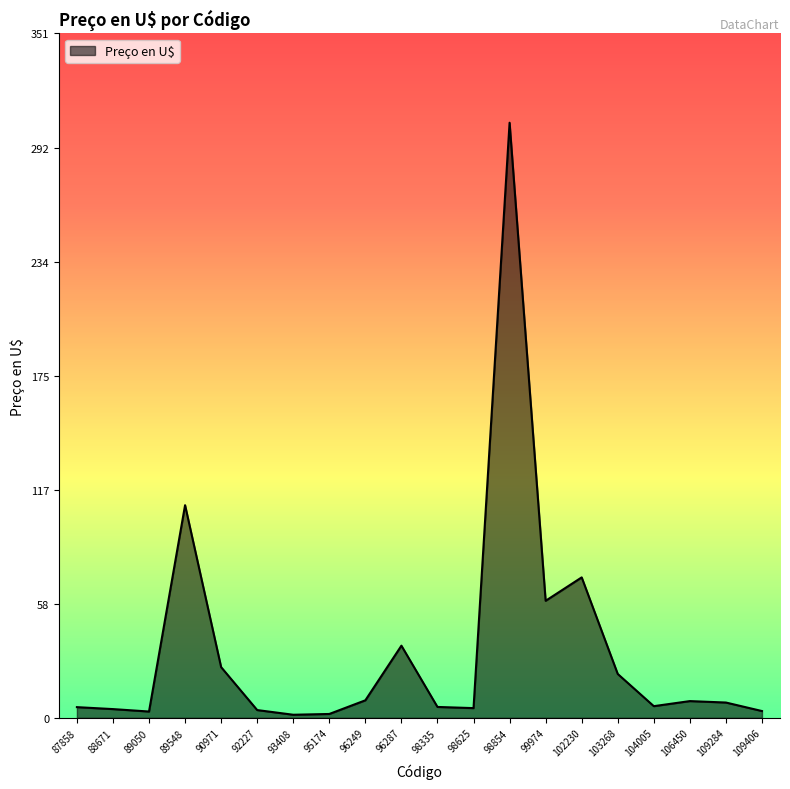

What is the difference between the second highest and second lowest values?

107.0